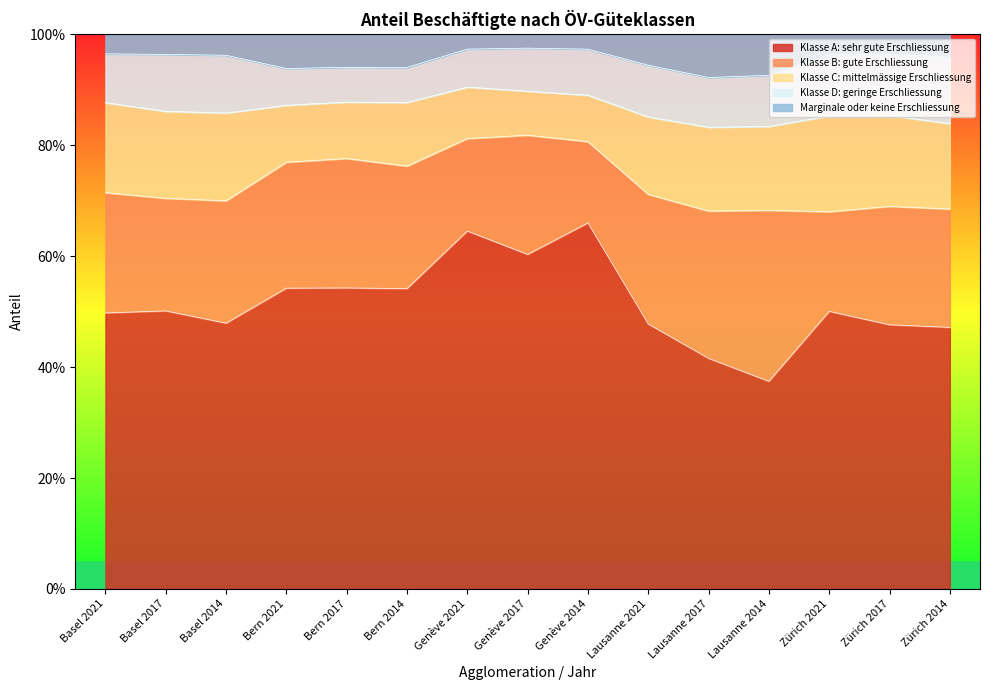

Rank the series by their maximum value, from lowest to highest.

Marginale oder keine Erschliessung, Klasse D: geringe Erschliessung, Klasse C: mittelmässige Erschliessung, Klasse B: gute Erschliessung, Klasse A: sehr gute Erschliessung